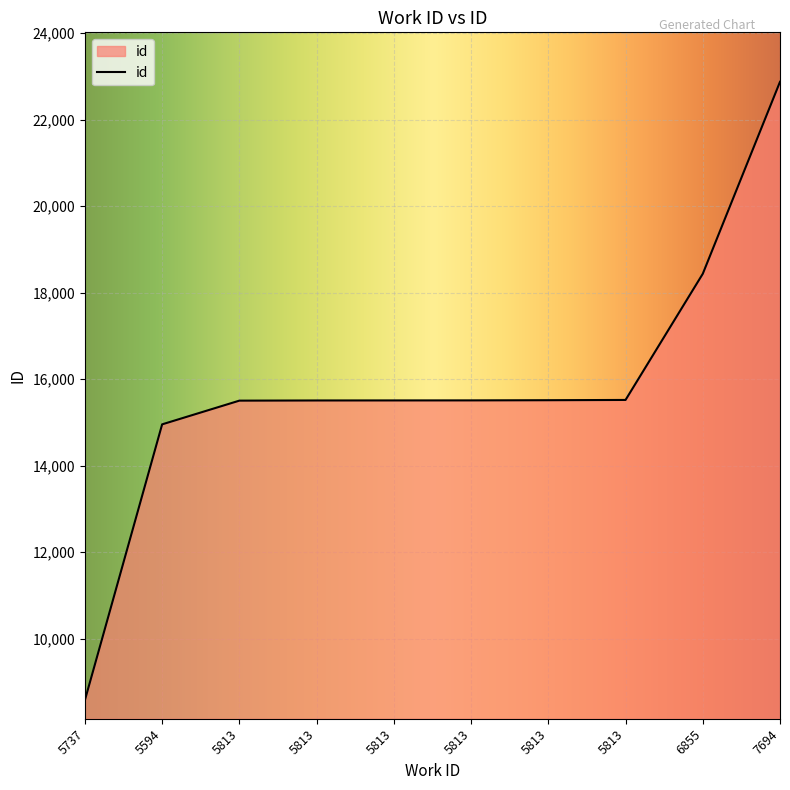

Does the chart have visible grid lines?

Yes